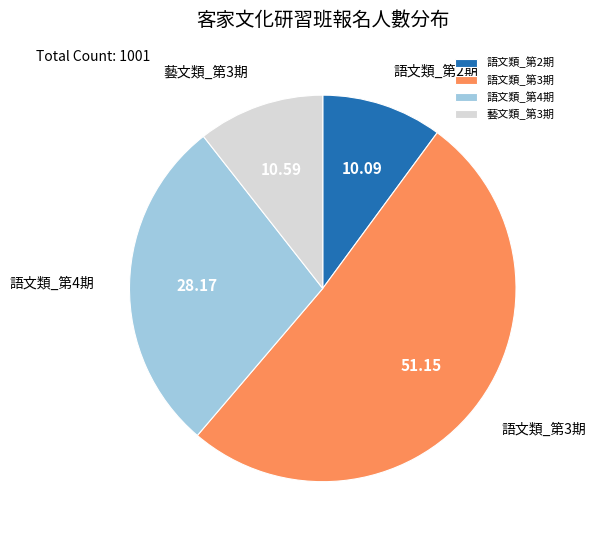

What is the majority slice?

語文類_第3期